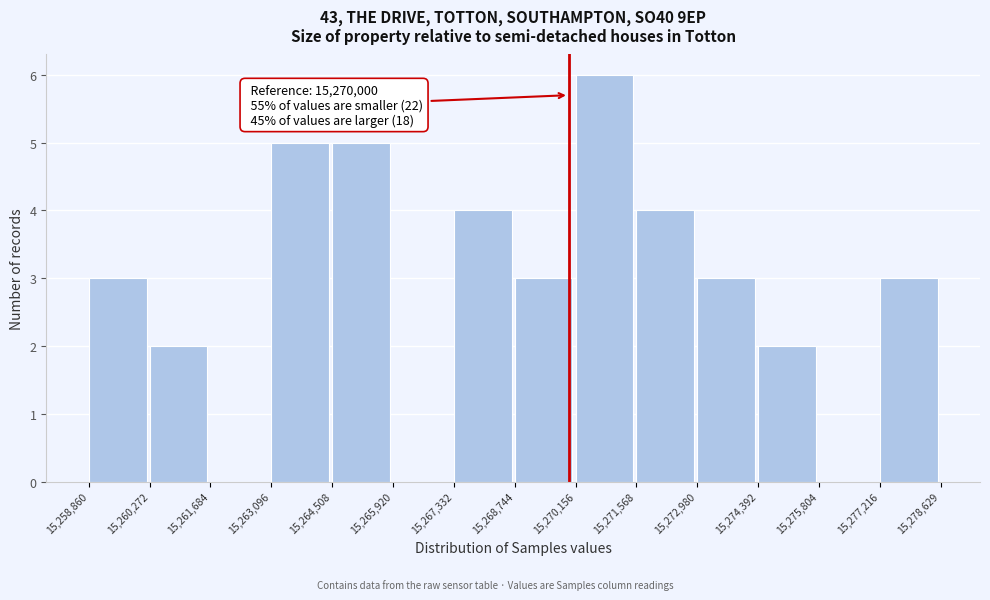

Over which range of the x-axis is the bar tallest?

15,270,156 to 15,271,568